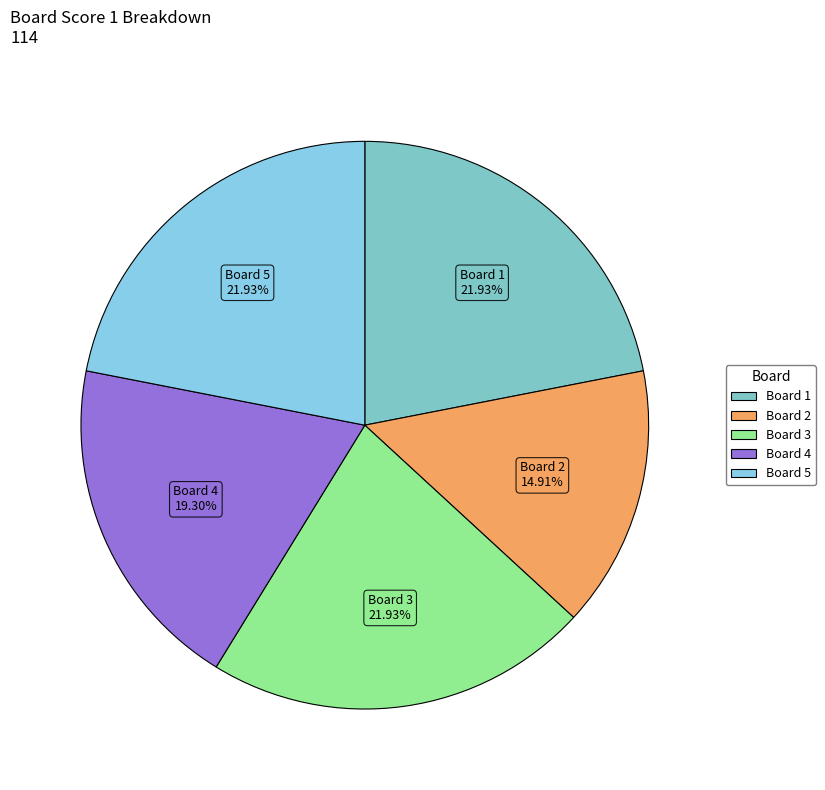

How many segments does this pie chart have?

5